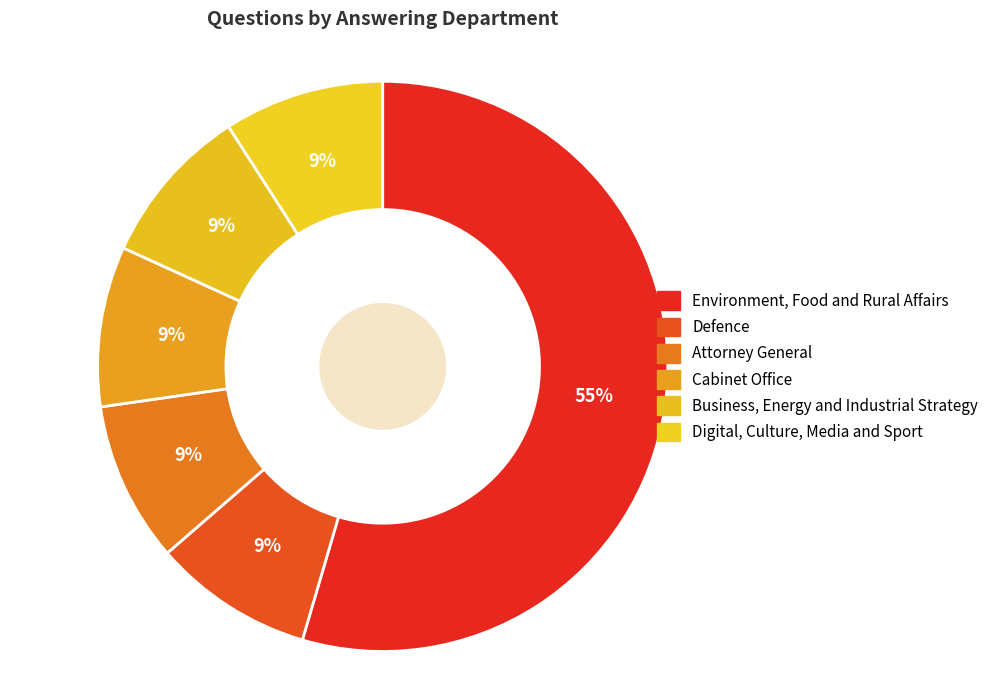

The Attorney General slice represents 9% of the pie. True or false?

True